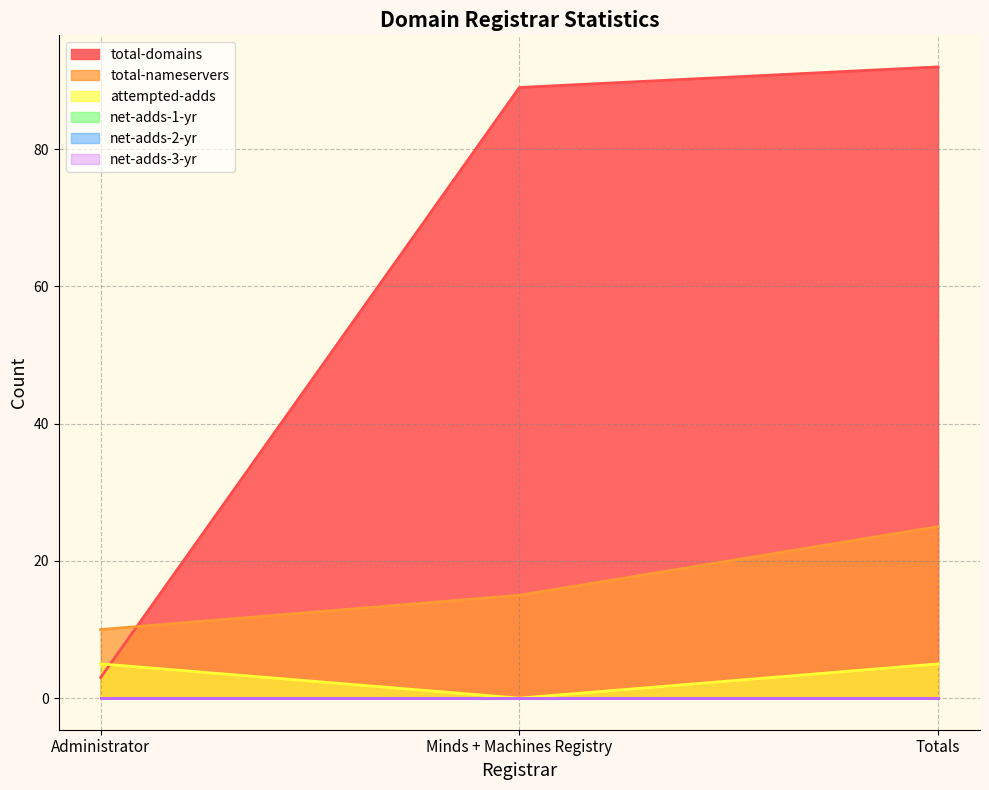

Is the value of attempted-adds at Administrator greater than the value of total-nameservers at Totals?

No